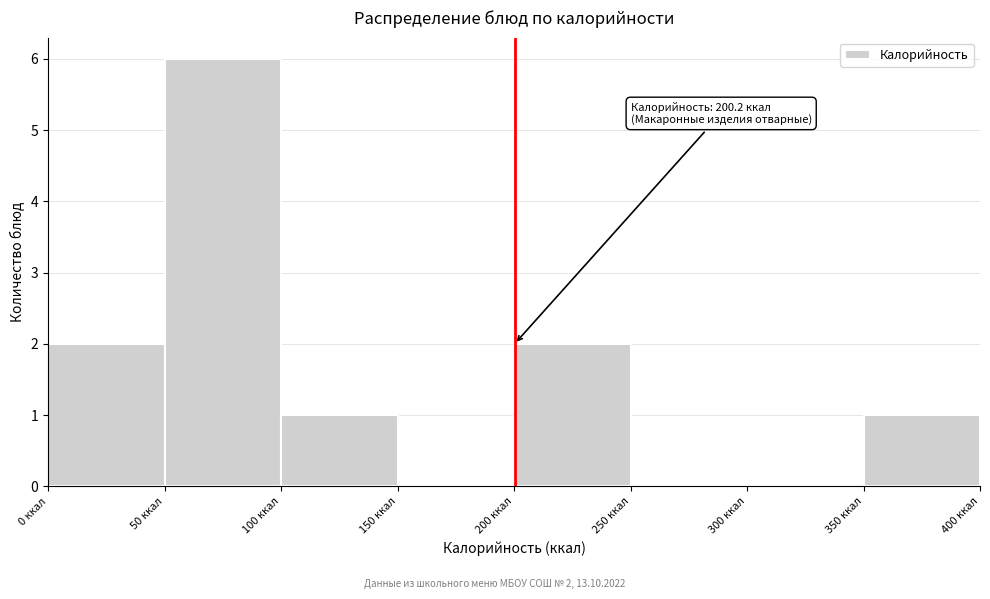

Which range on the x-axis has the tallest bar?

50 to 100